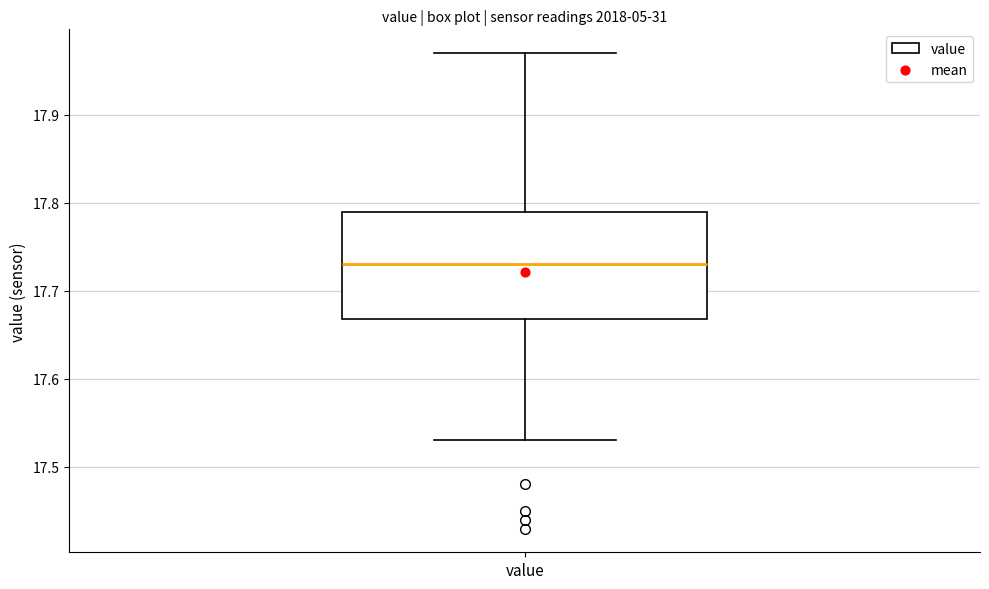

Read this box plot against the y-axis: the position of the median line, the range covered by the box, and the ends of both whiskers. The values are not printed on the chart, so give them approximately, as read against the axis.

median 17.73, box 17.67 to 17.79, whiskers 17.53 to 17.97